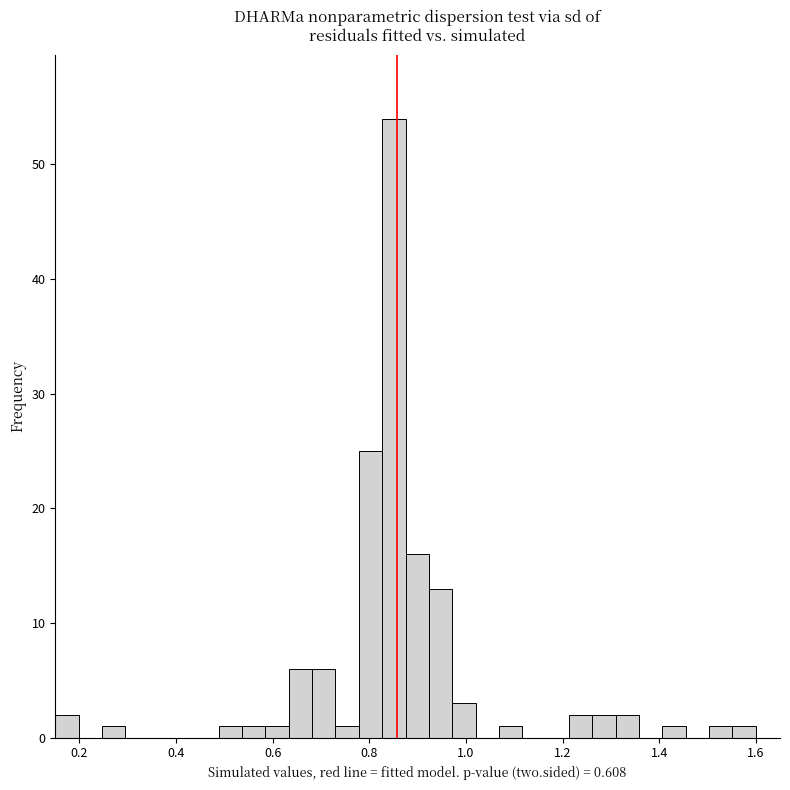

Read against the x-axis, roughly where is the centre of the tallest bar?

0.86